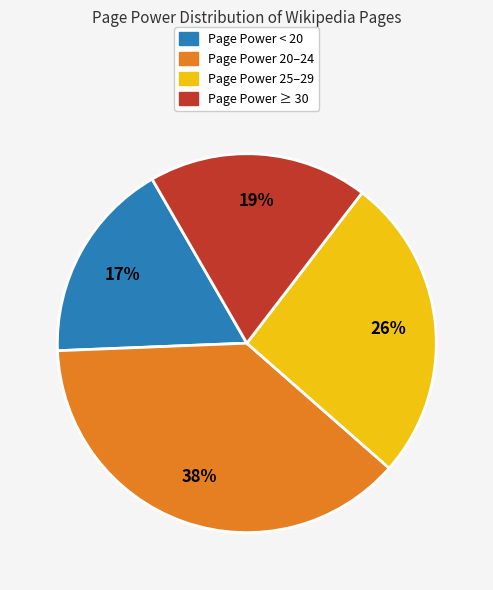

Does any single category account for the majority?

No